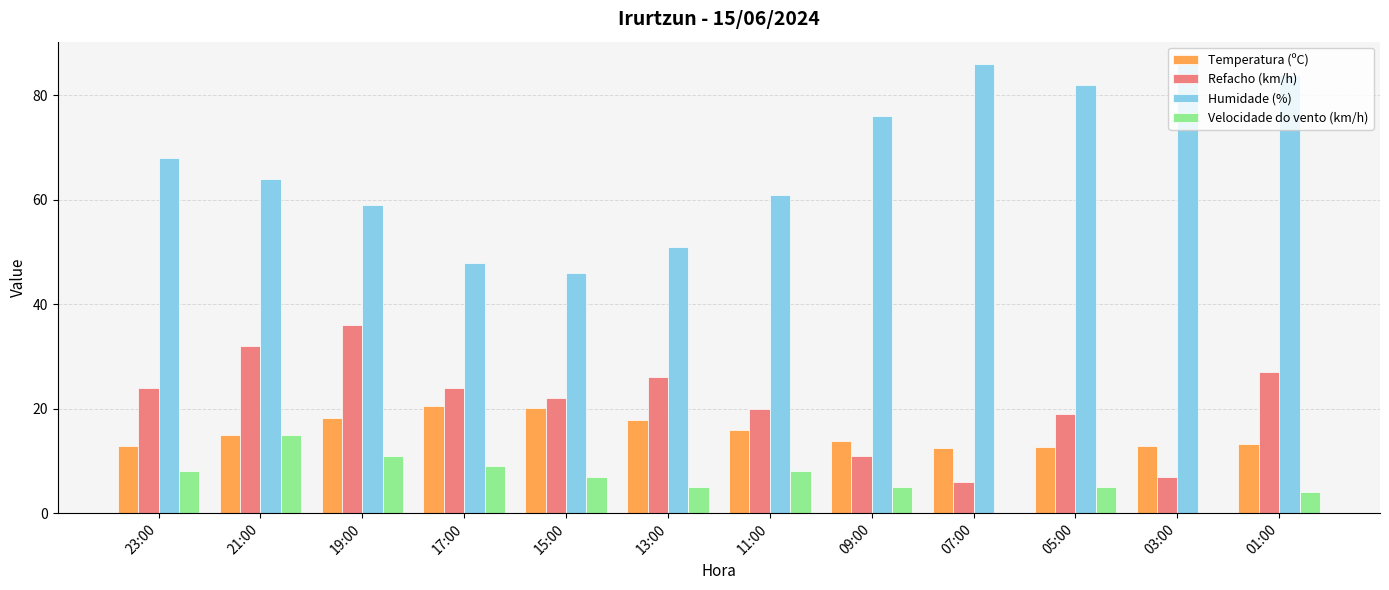

What are all the series names shown in the legend?

Temperatura (ºC), Refacho (km/h), Humidade (%), Velocidade do vento (km/h)